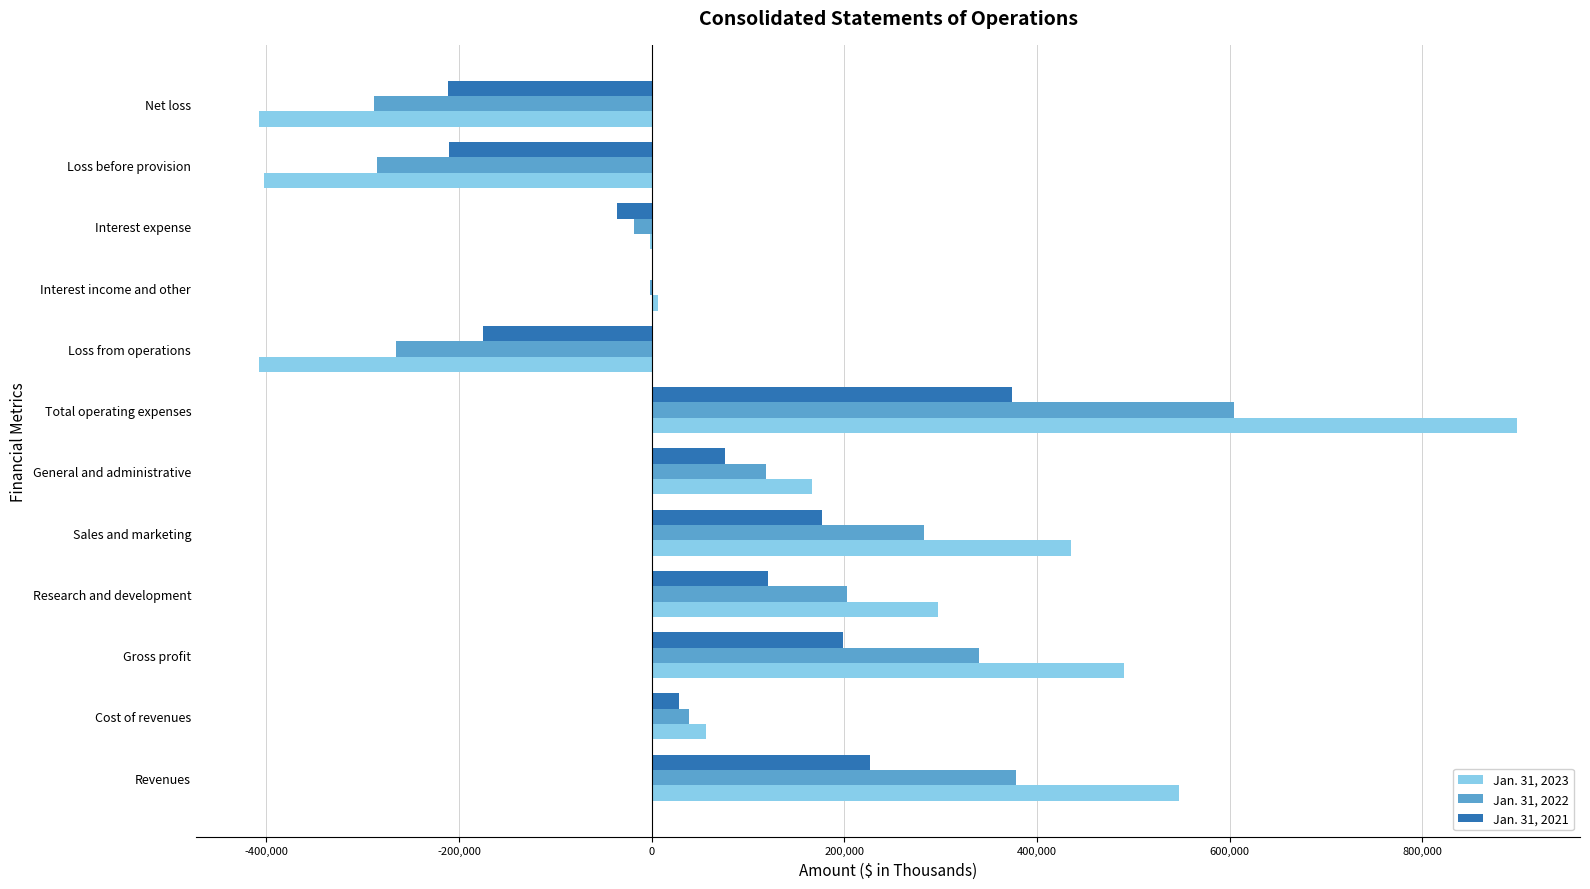

Which category has the highest value in the Jan. 31, 2021 series?

Total operating expenses